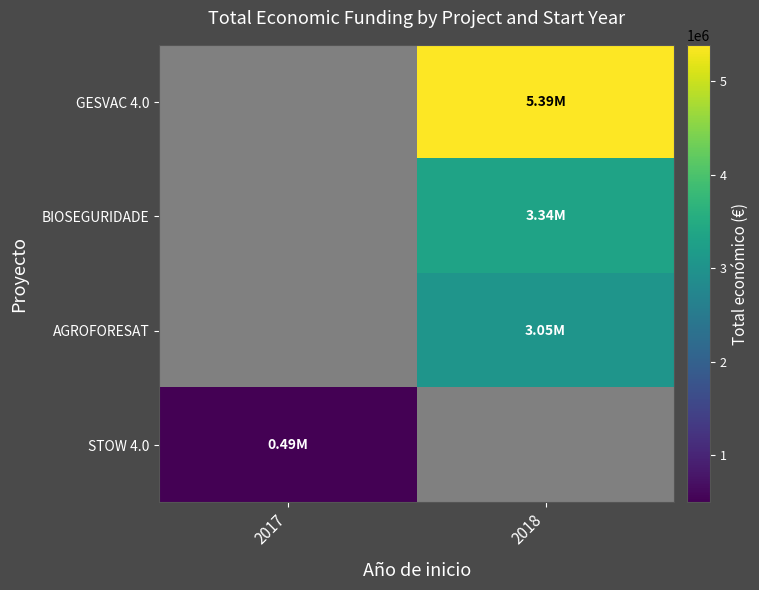

List the series in order of their overall mean, highest first.

GESVAC 4.0, BIOSEGURIDADE, AGROFORESAT, STOW 4.0